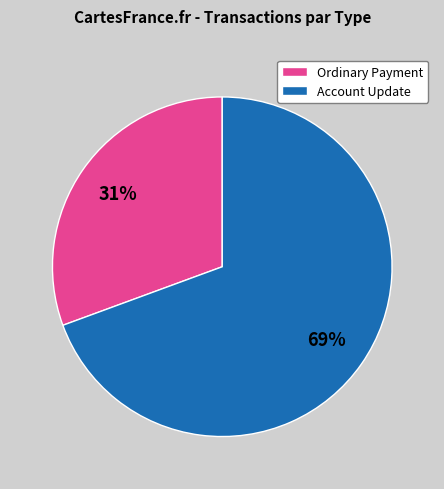

To the nearest percent, what is the average slice percentage?

50%